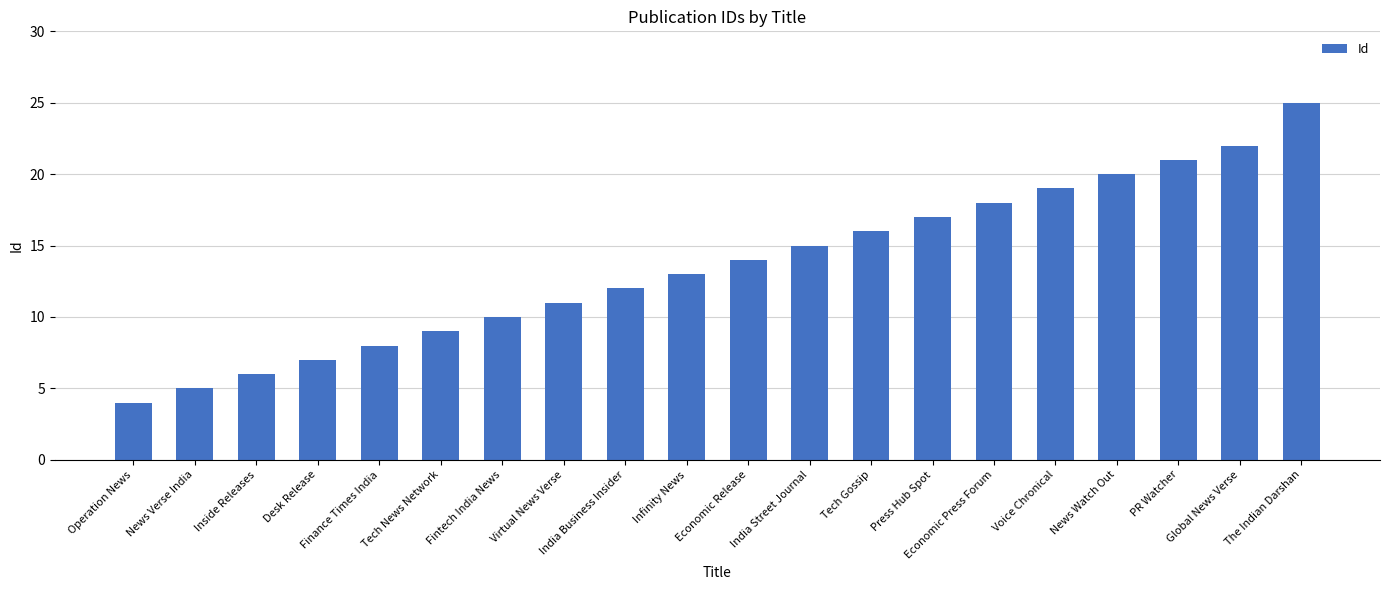

Are the bars horizontal?

No